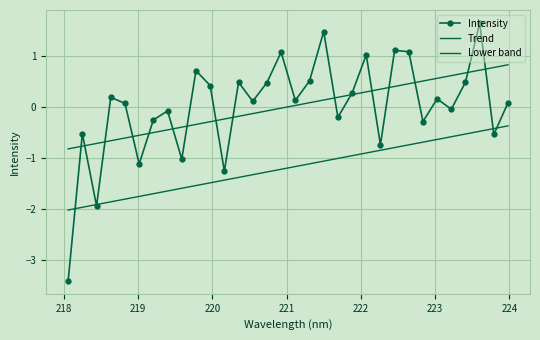

What is the average value of the Lower band series?

-1.2